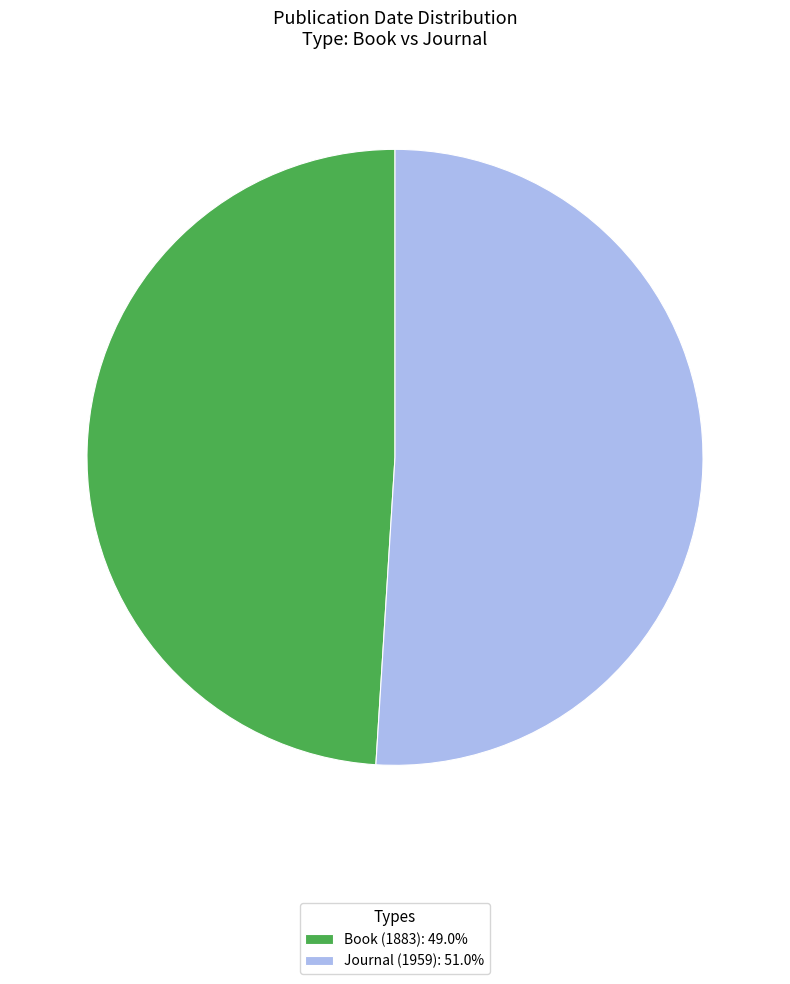

Rank the categories by value from highest to lowest.

Journal (1959), Book (1883)